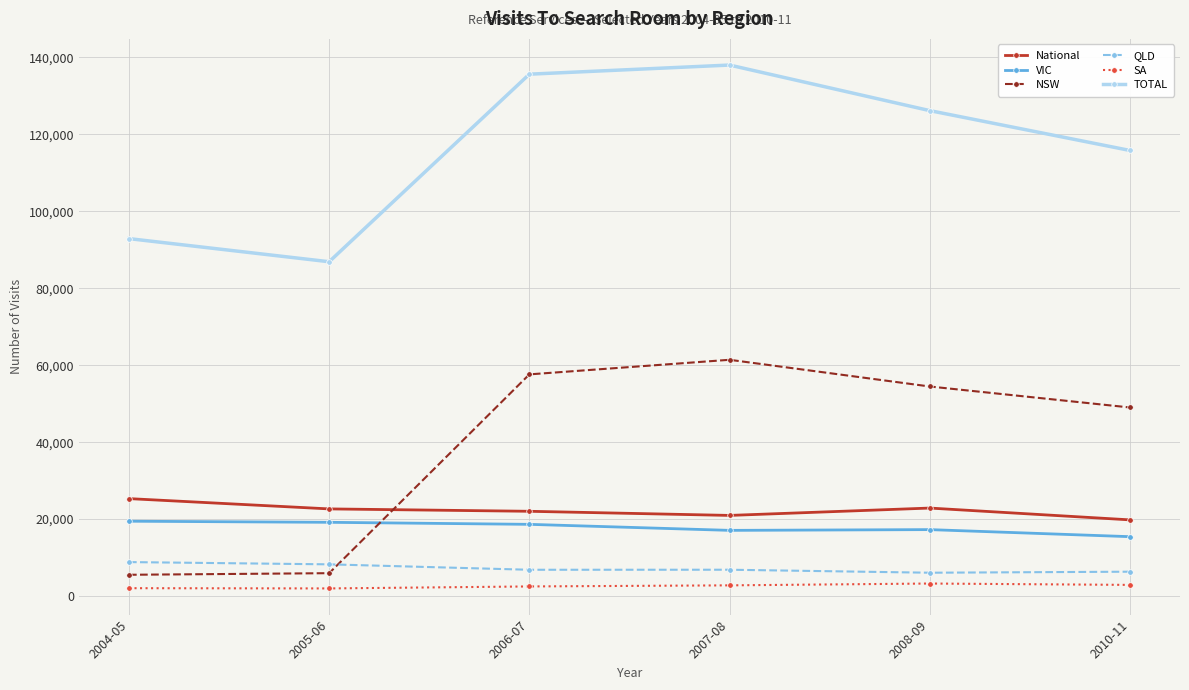

True or false: VIC has more than 2 points higher than both neighbors.

False